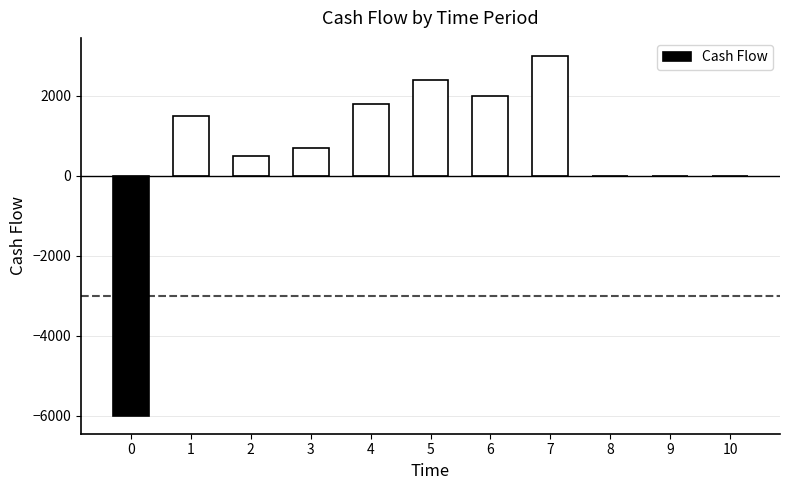

What is the average value?

536